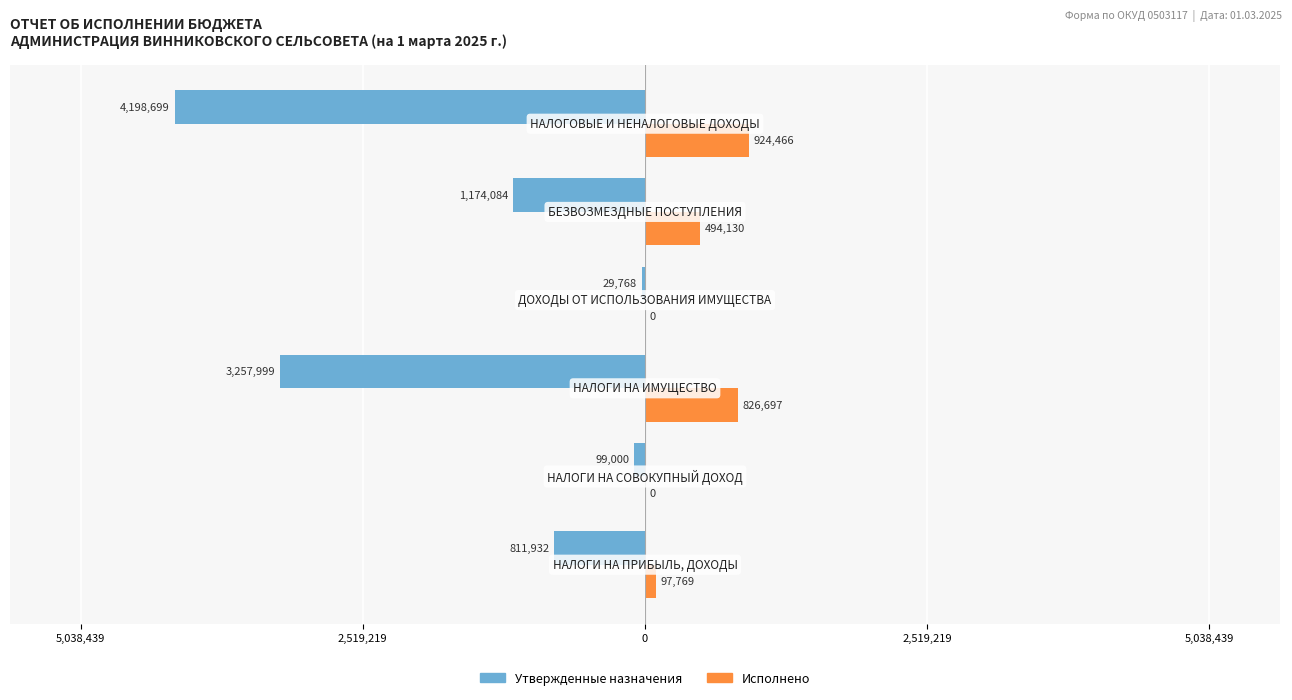

What are all the series names shown in the legend?

Утвержденные назначения, Исполнено